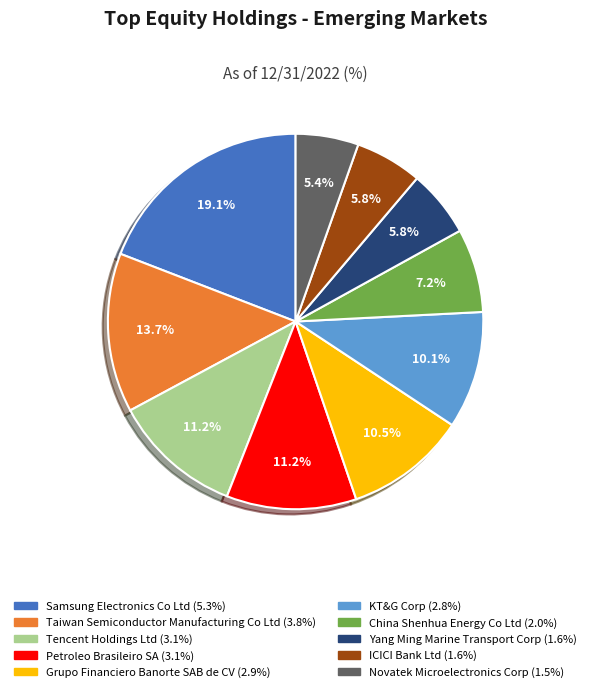

To the nearest percent, what is the combined percentage of Petroleo Brasileiro SA and Taiwan Semiconductor Manufacturing Co Ltd?

25%